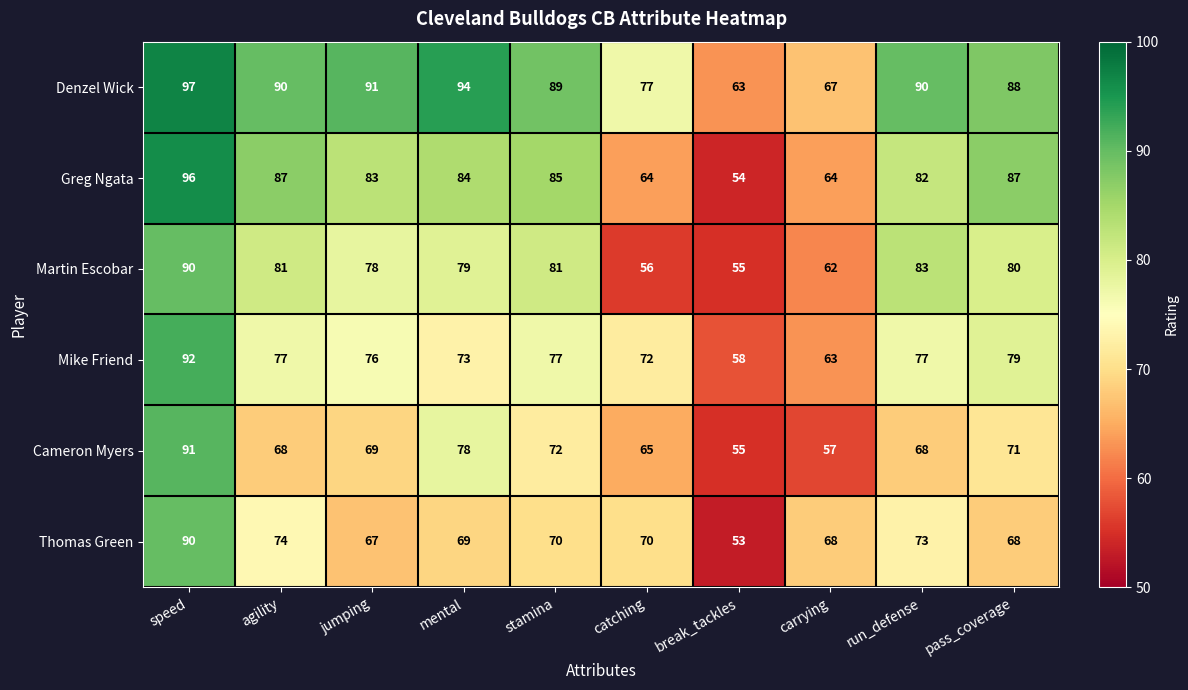

How many distinct data groups are displayed?

6